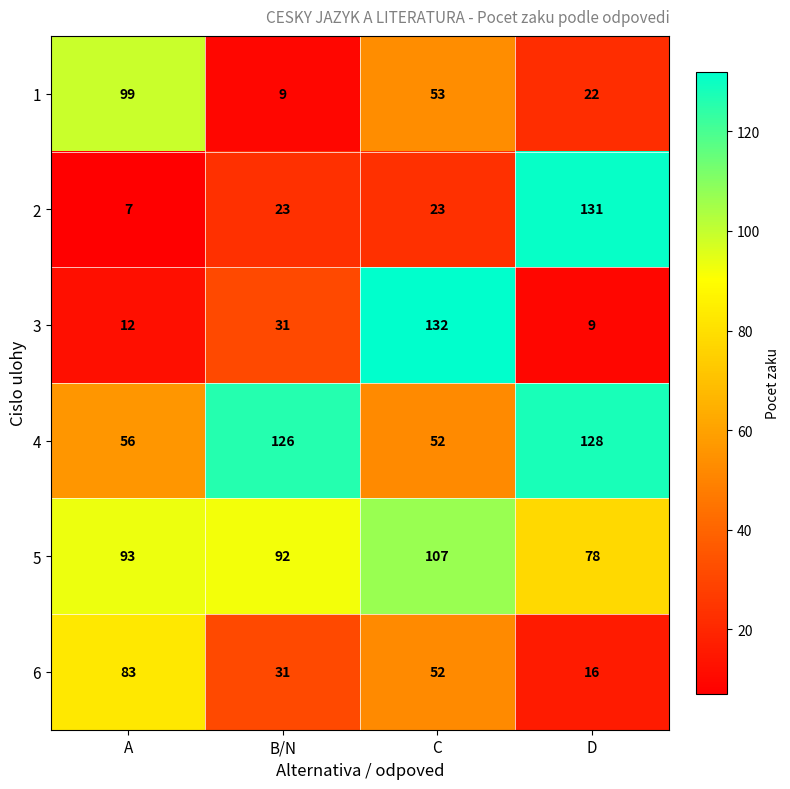

At which label is 1 closest to 54?

C